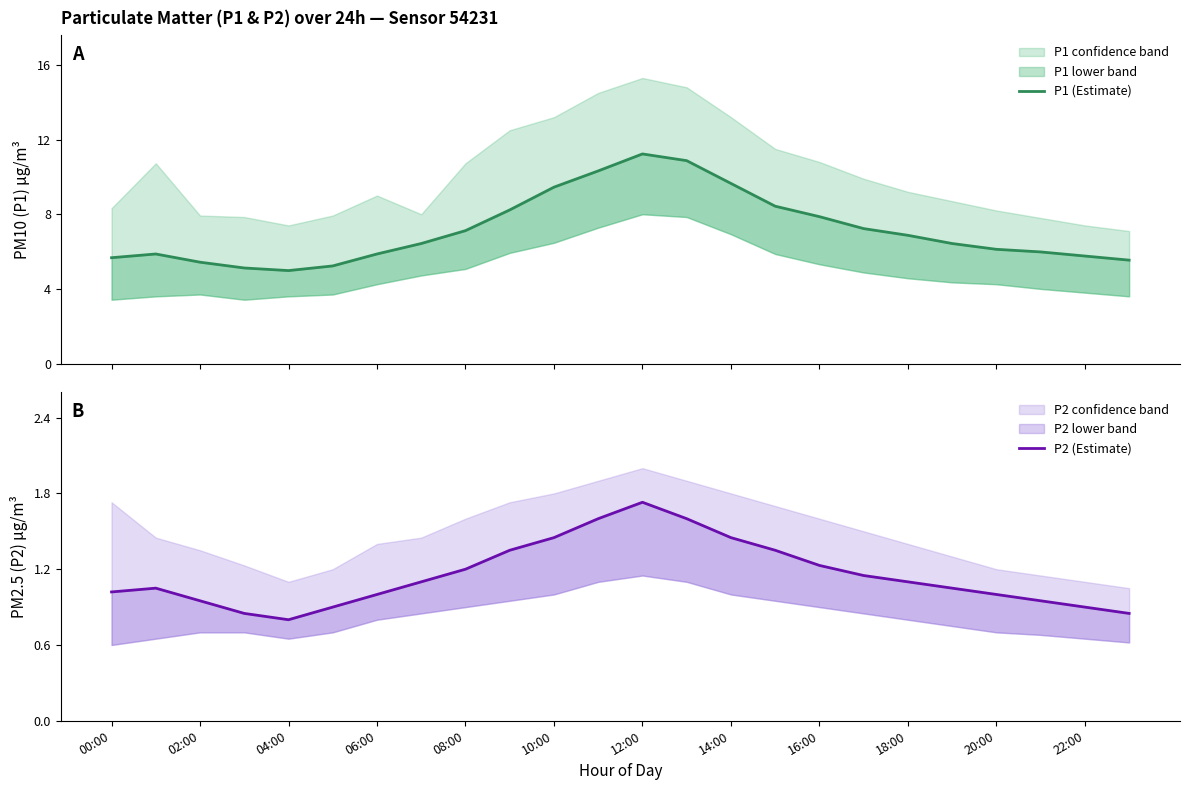

At which category is the sum across all series the highest?

12:00